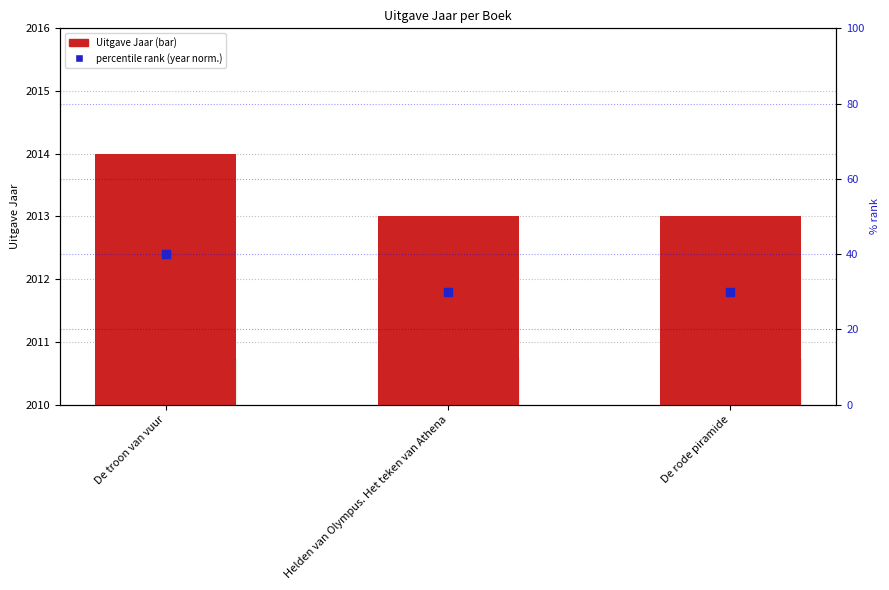

What are all the series names shown in the legend?

Uitgave Jaar, percentile rank (year norm.)